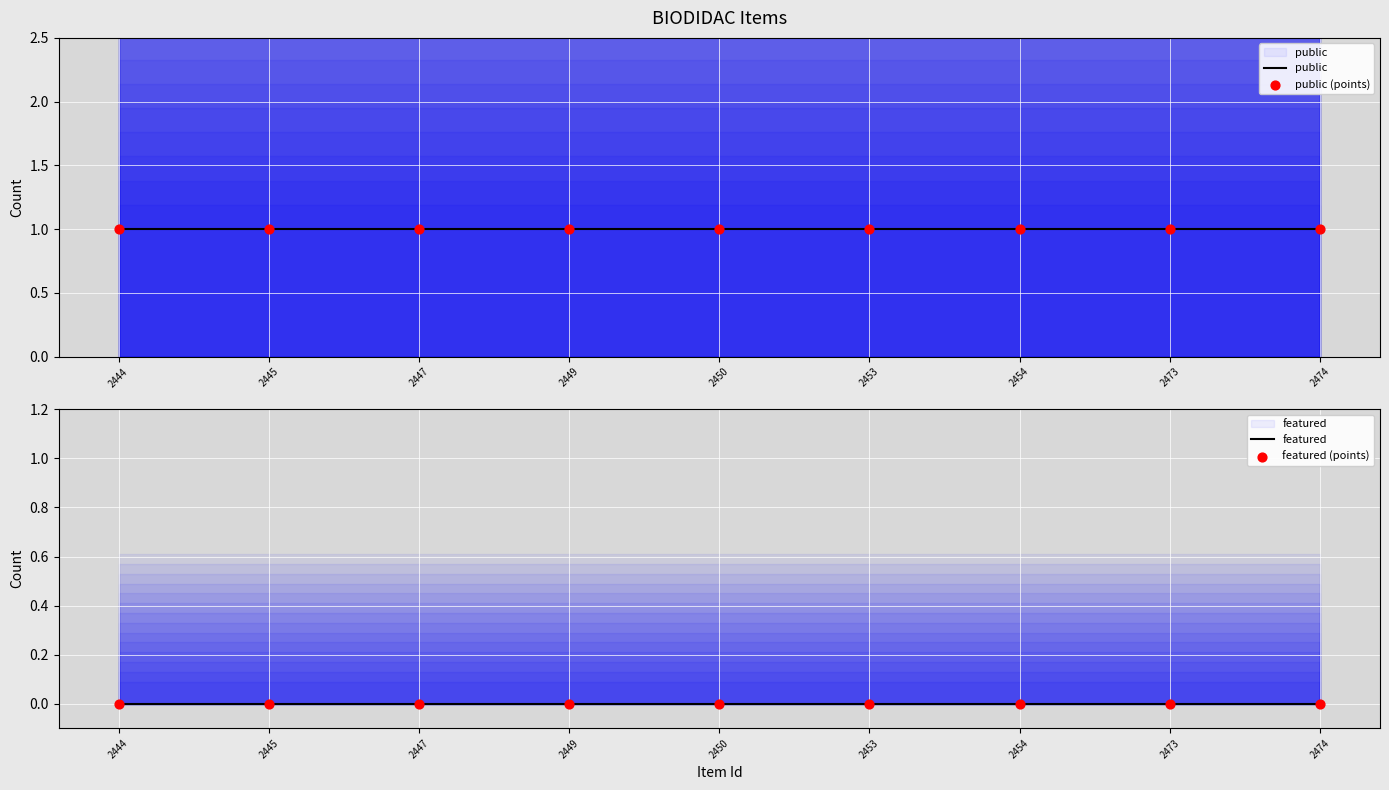

Which series contains the highest Y value?

public